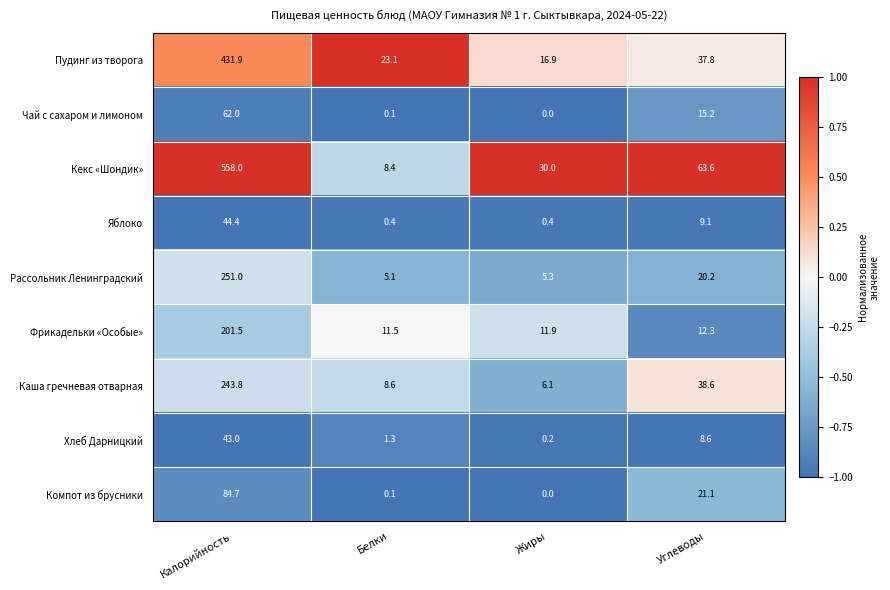

At which label does Хлеб Дарницкий reach its minimum?

Жиры